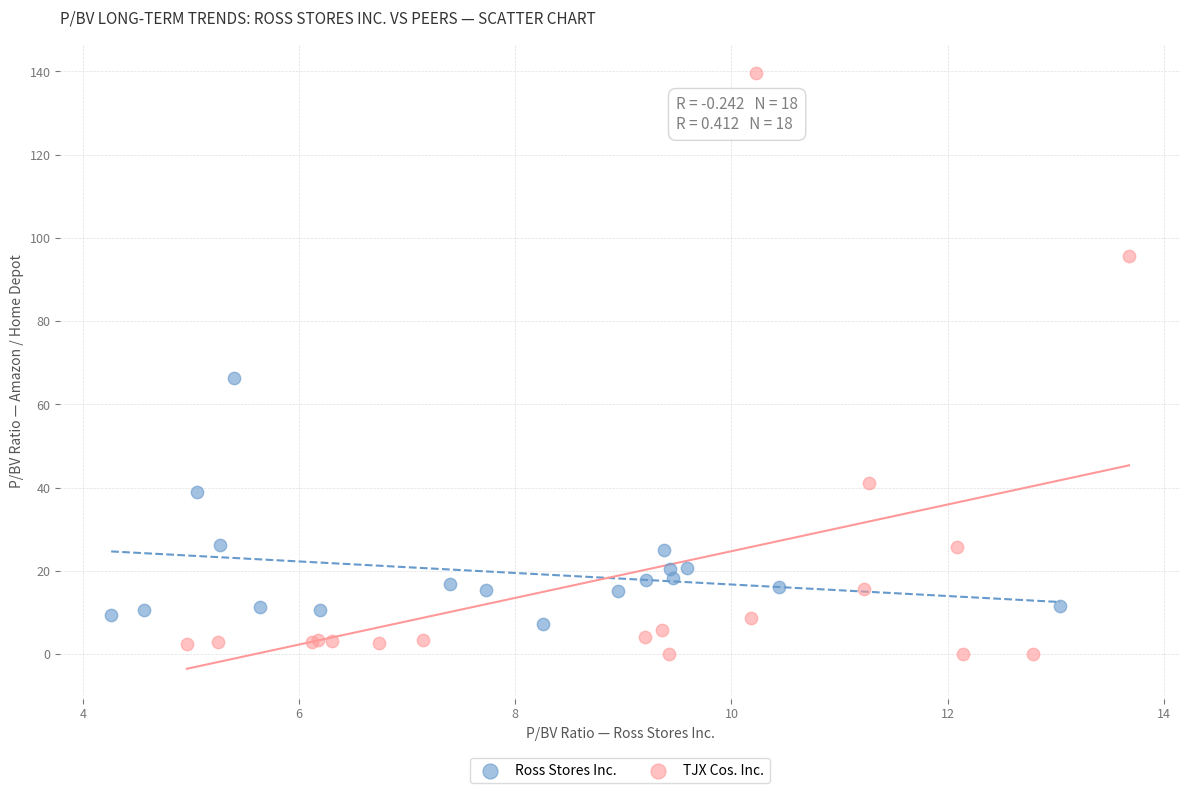

Which series has the widest spread of Y values?

TJX Cos. Inc.